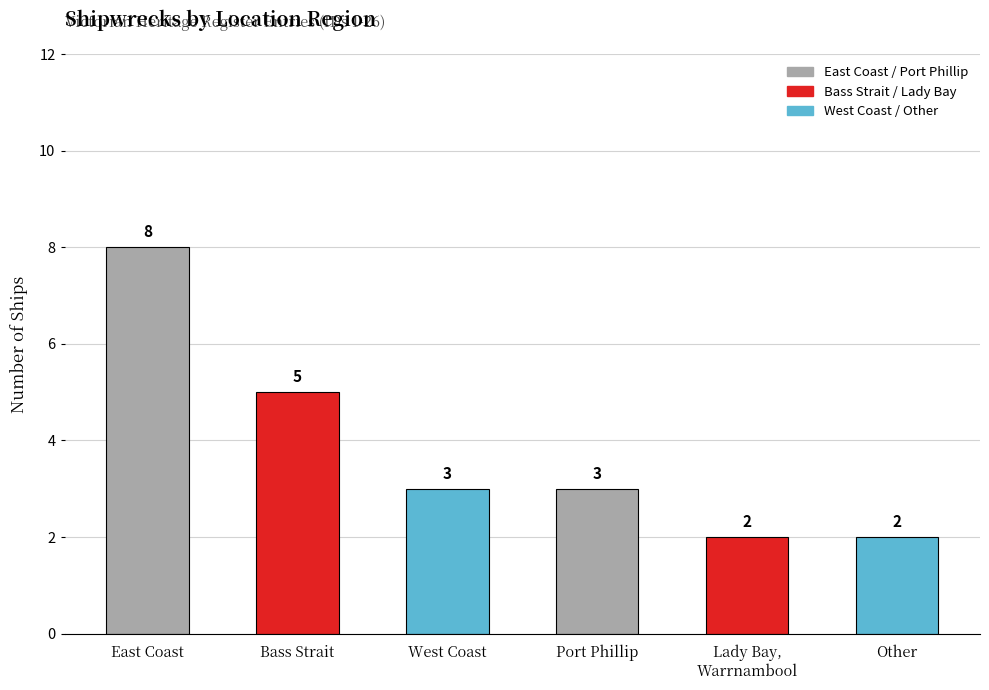

What is the change in value from Victorian Heritage Register
(Port Phillip) to Victorian Heritage Register
(Lady Bay, Warrnambool)?

-1